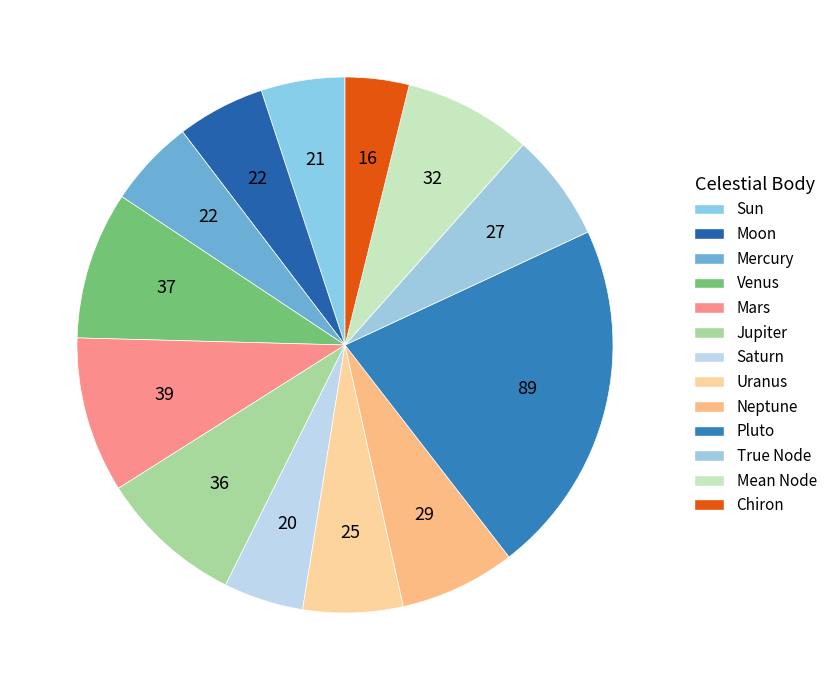

How many segments does this pie chart have?

13